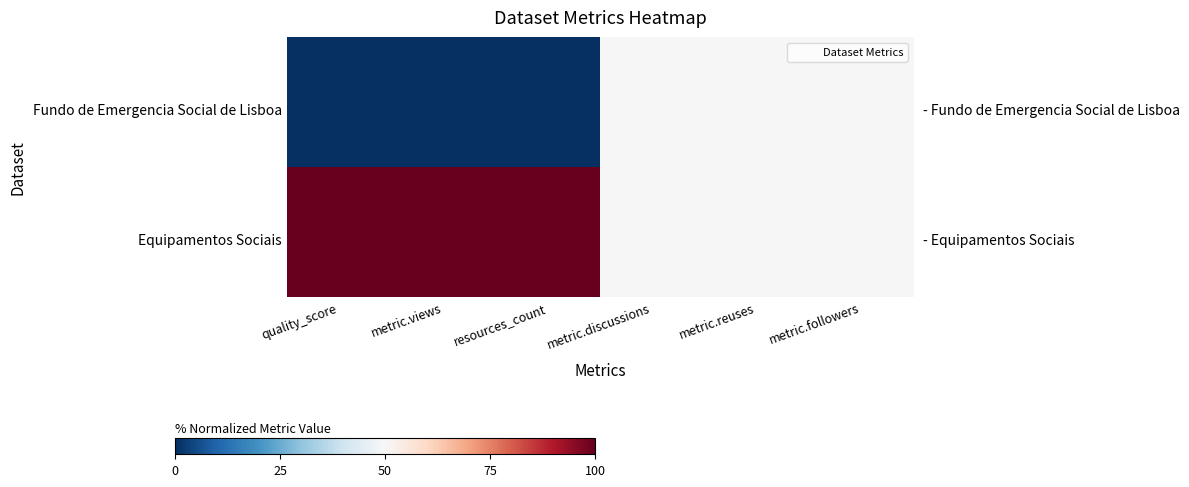

At which category is the sum across all series the highest?

quality_score